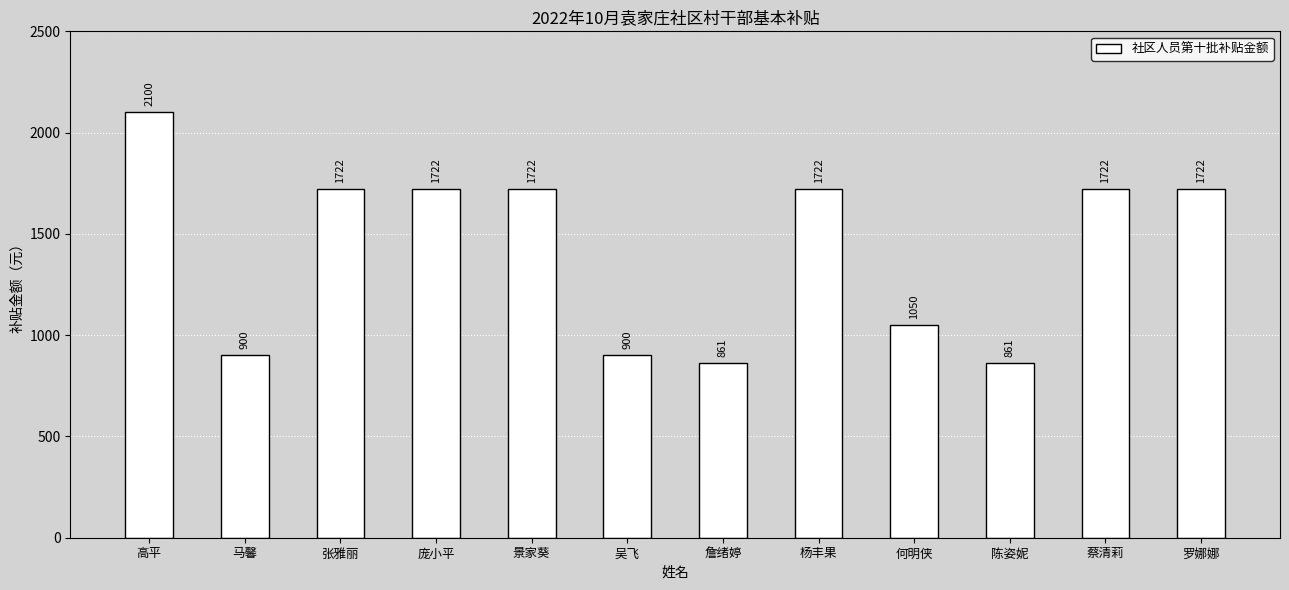

How many bars are there in total?

12